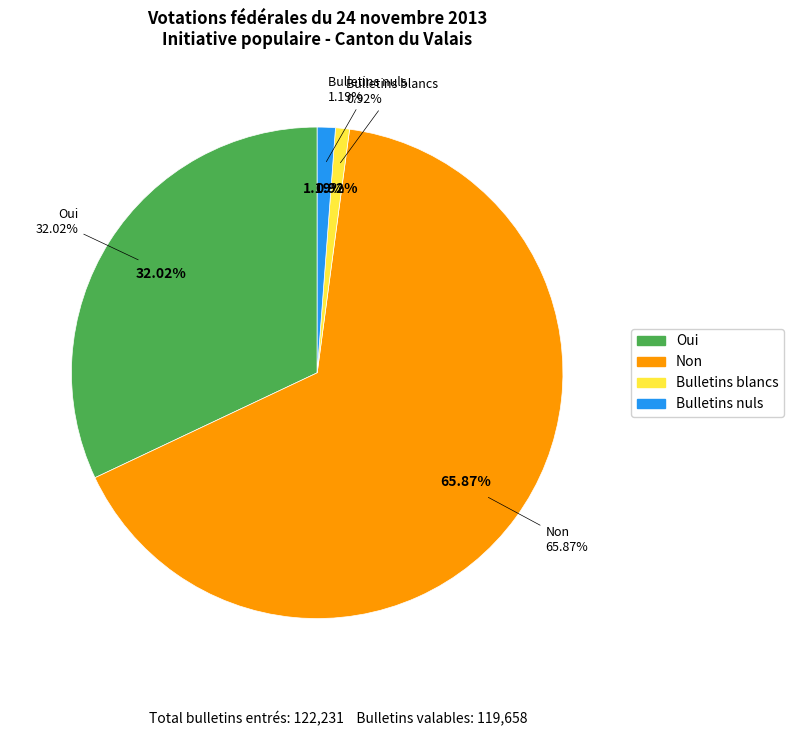

Which has a higher value, Non or Oui?

Non